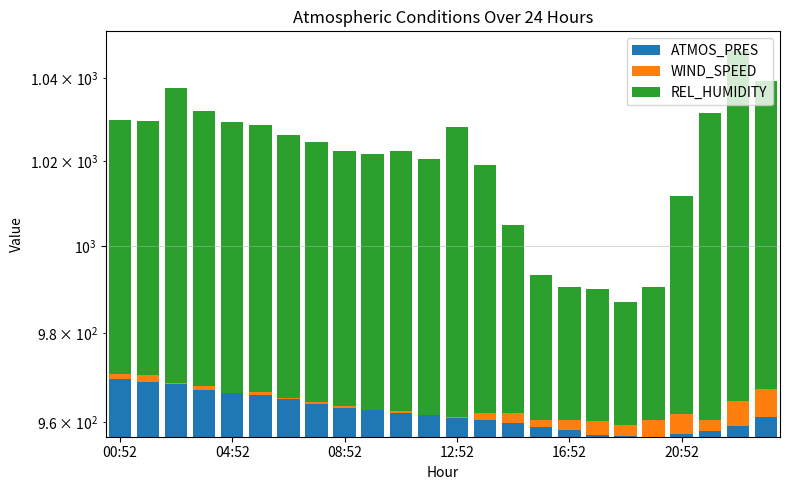

At how many categories does at least one series exceed 202?

24